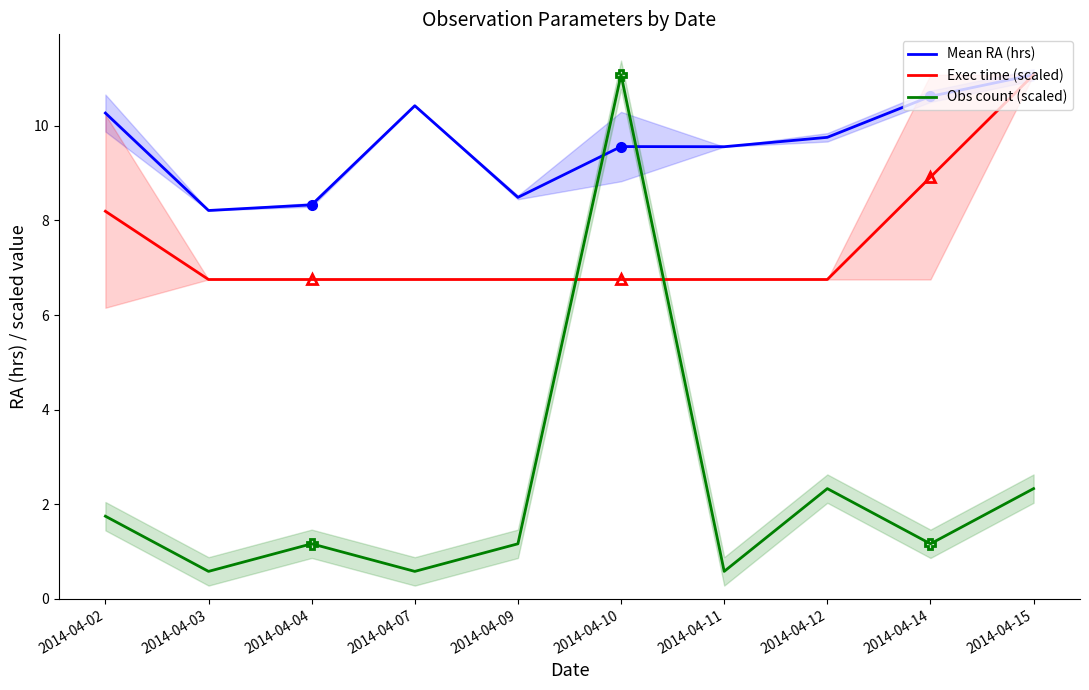

How many lines are shown in the chart?

3